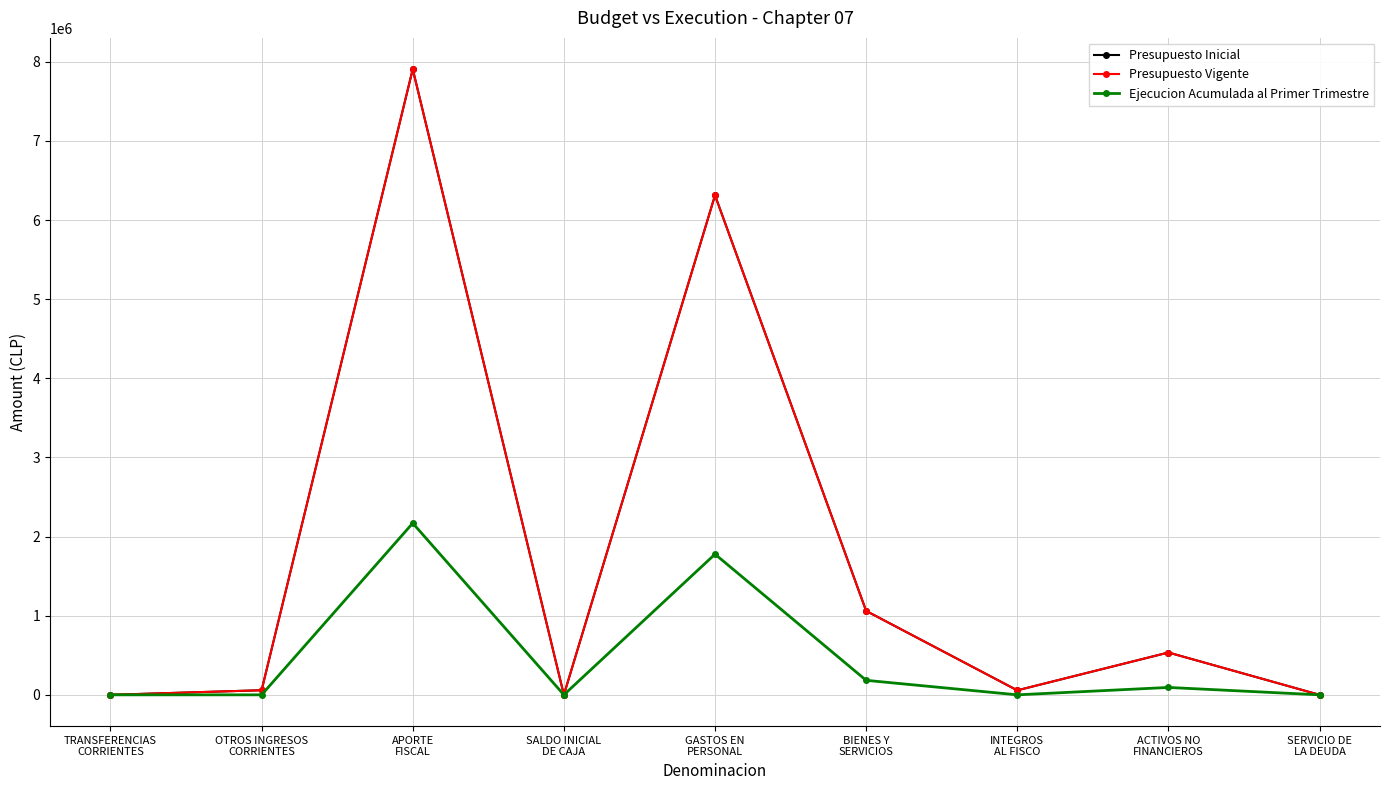

True or false: Ejecucion Acumulada al Primer Trimestre and Presupuesto Inicial intersect in this chart.

False